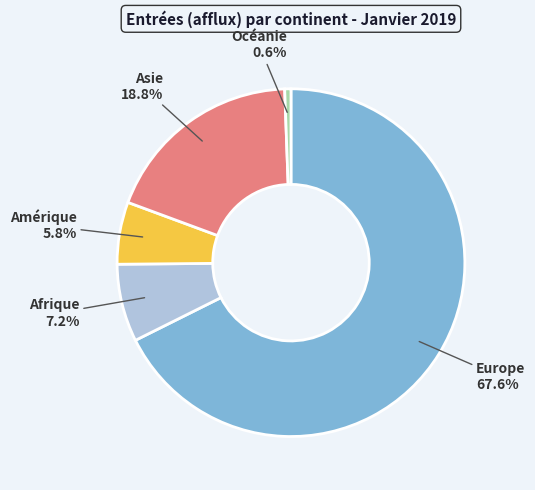

Is it true that Europe is 68% of the pie?

True